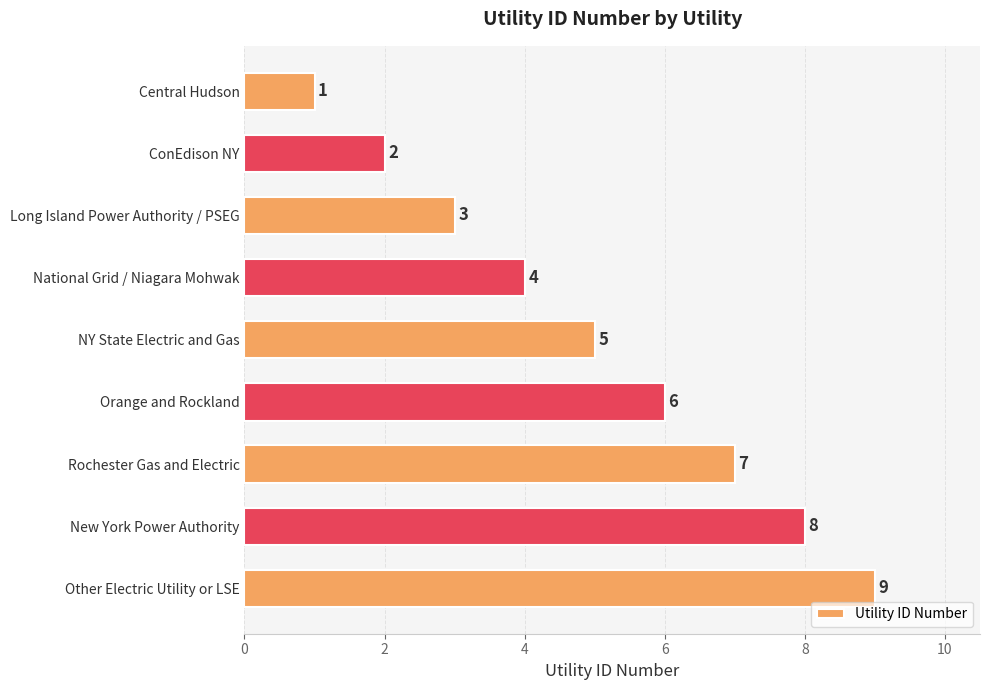

What is the difference between the second highest and minimum values?

7